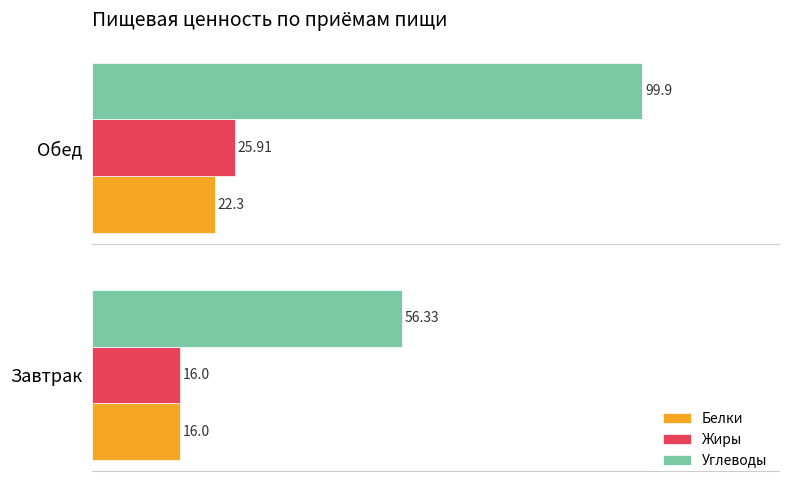

What is the sum of the Белки values at Завтрак and Обед?

38.3